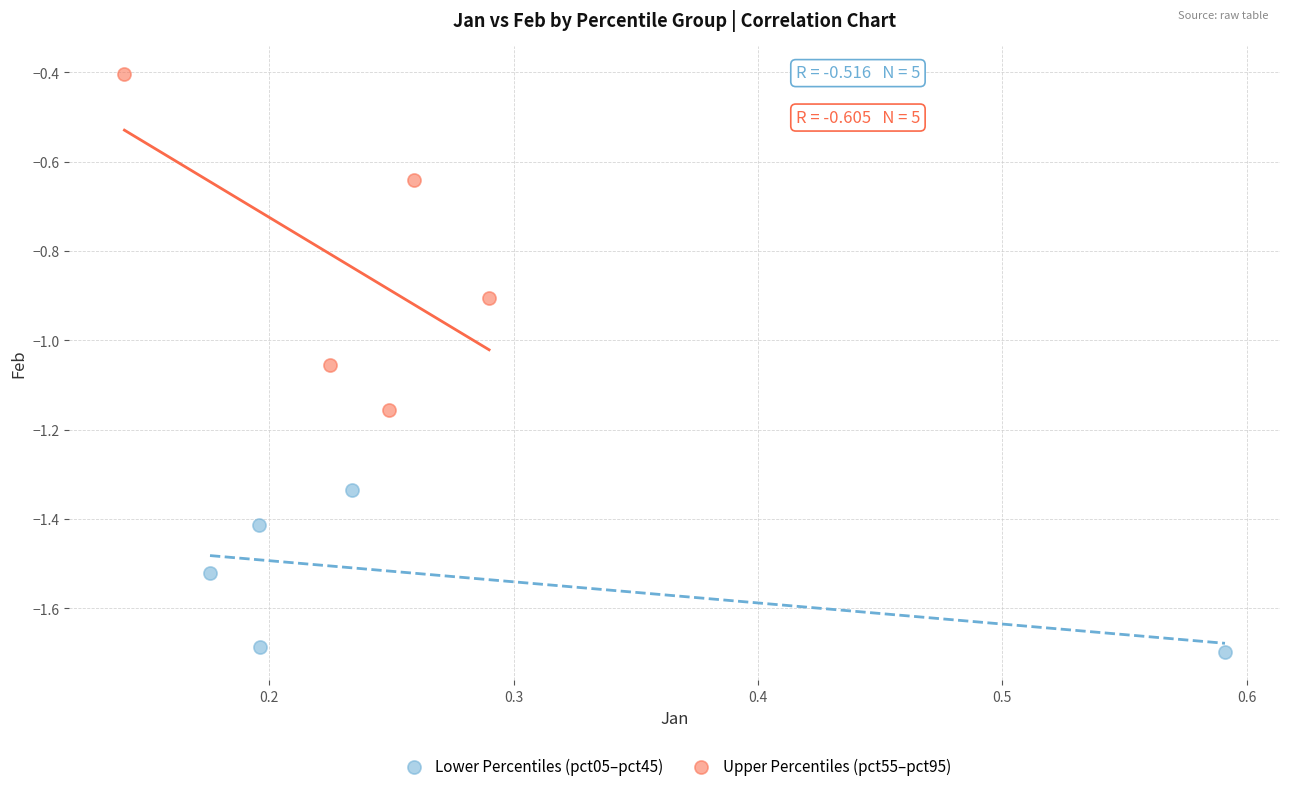

Which series has the widest spread of Y values?

Upper Percentiles (pct55–pct95)